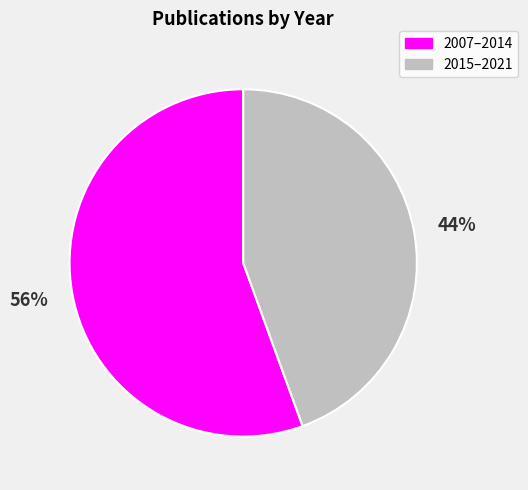

To the nearest percent, what percentage of the pie is 2015–2021?

44%